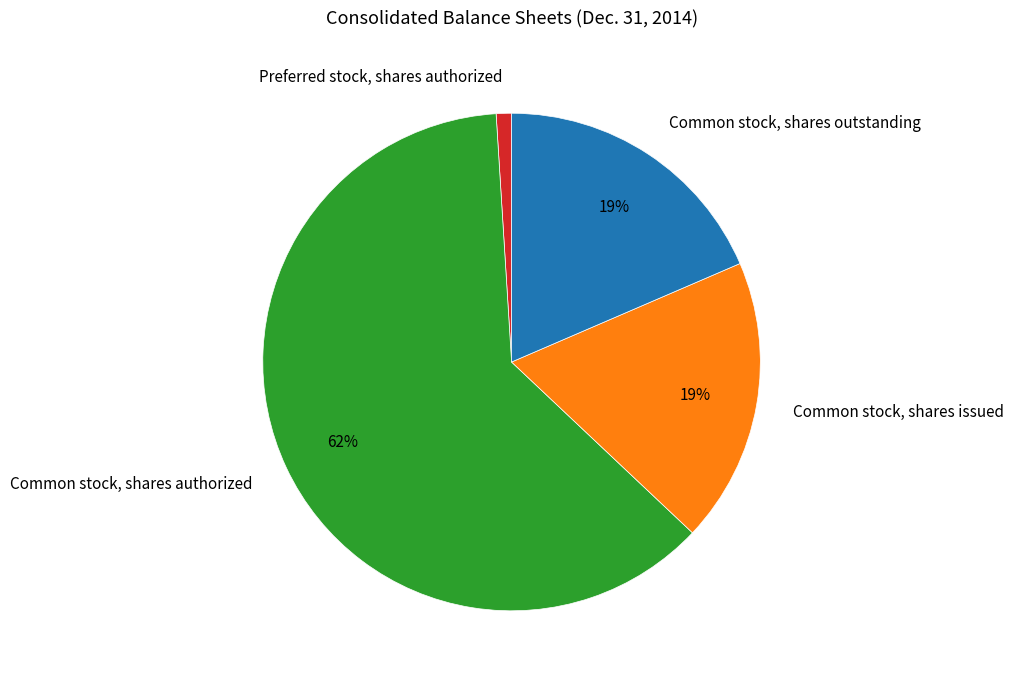

What is the ratio of the value at Preferred stock, shares authorized to the value at Common stock, shares outstanding?

0.1